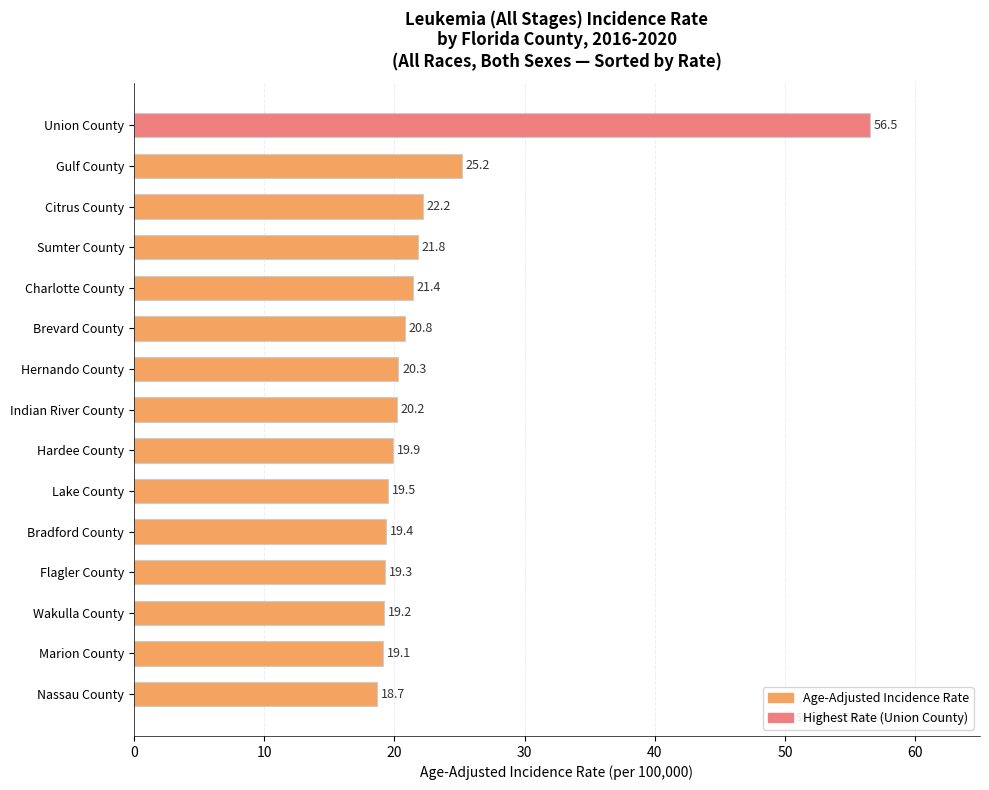

What value does the data have at Gulf County?

25.2